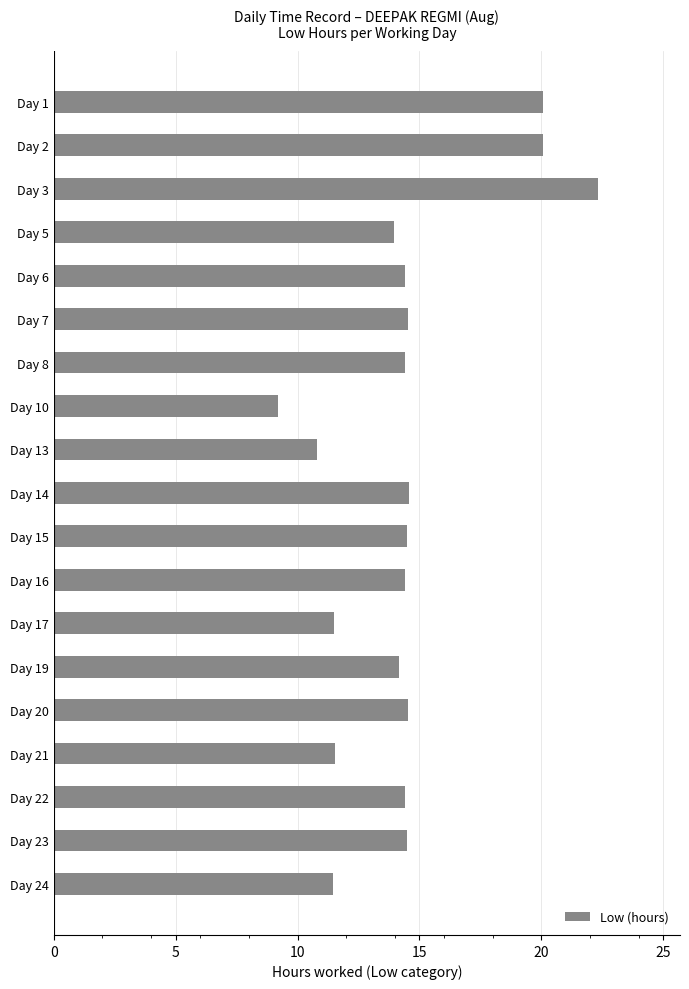

What is the value of the 12th bar from the top?

14.4